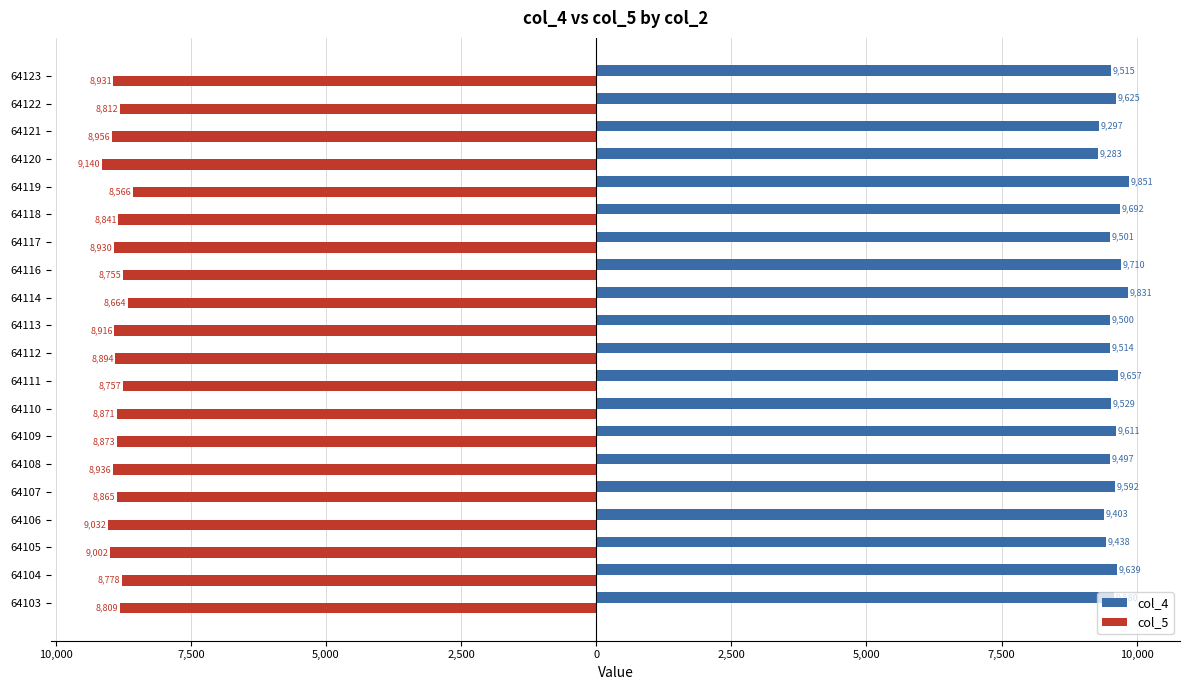

Reading left to right, what are all the values shown in this chart?

col_4: 9580	9639	9438	9403	9592	9497	9611	9529	9657	9514	9500	9831	9710	9501	9692	9851	9283	9297	9625	9515
col_5: -8809	-8778	-9002	-9032	-8865	-8936	-8873	-8871	-8757	-8894	-8916	-8664	-8755	-8930	-8841	-8566	-9140	-8956	-8812	-8931